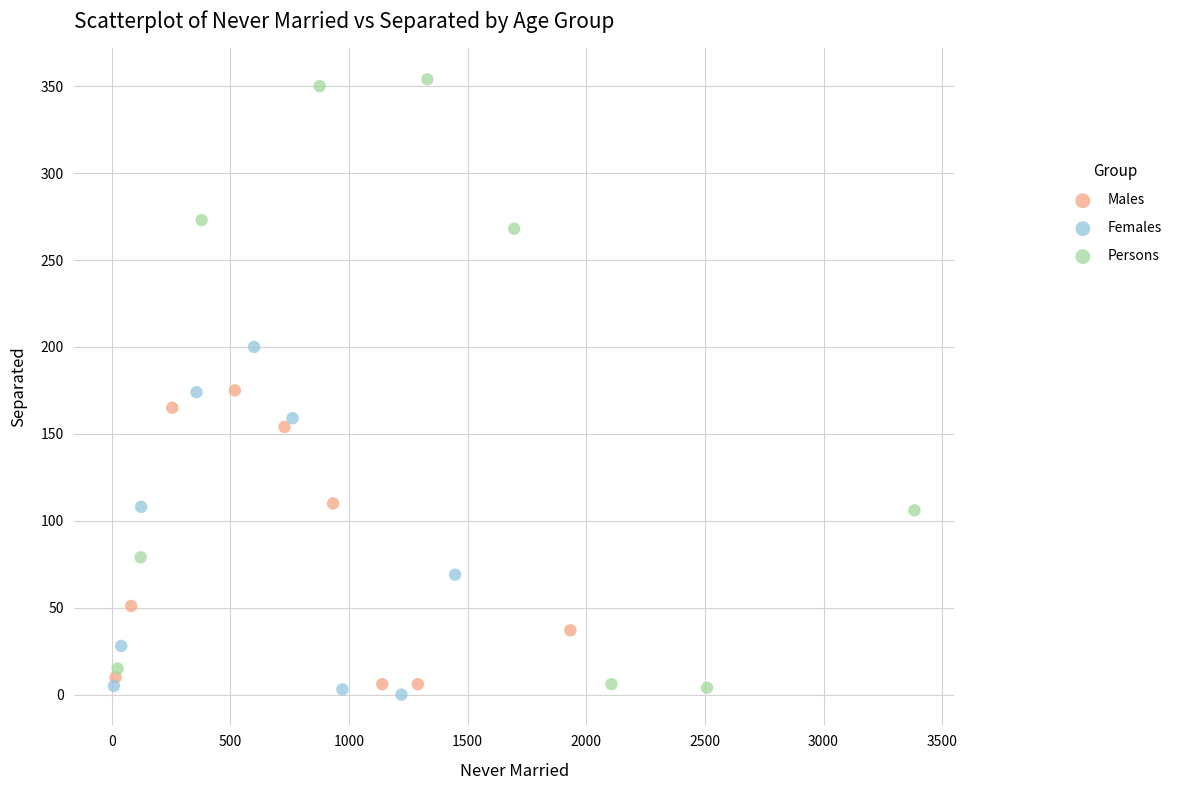

What are all the series names shown in the legend?

Males, Females, Persons